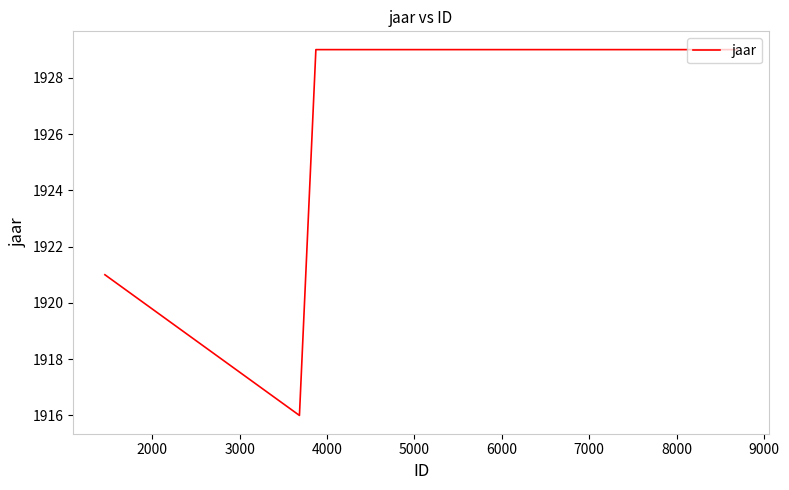

How many interior local valleys (lower than both neighbors) does the data have?

1